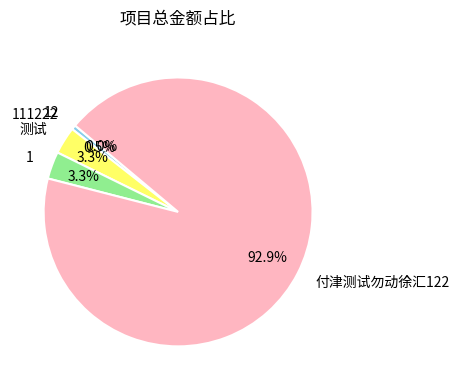

What portion of the pie excludes 1?

96.7%